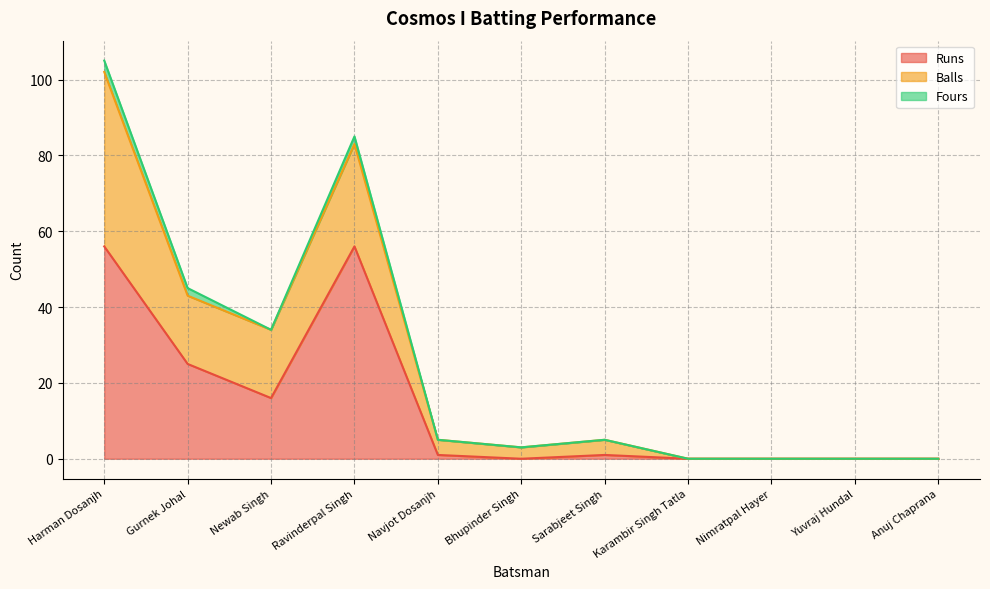

At which category is the sum across all series the highest?

Harman Dosanjh